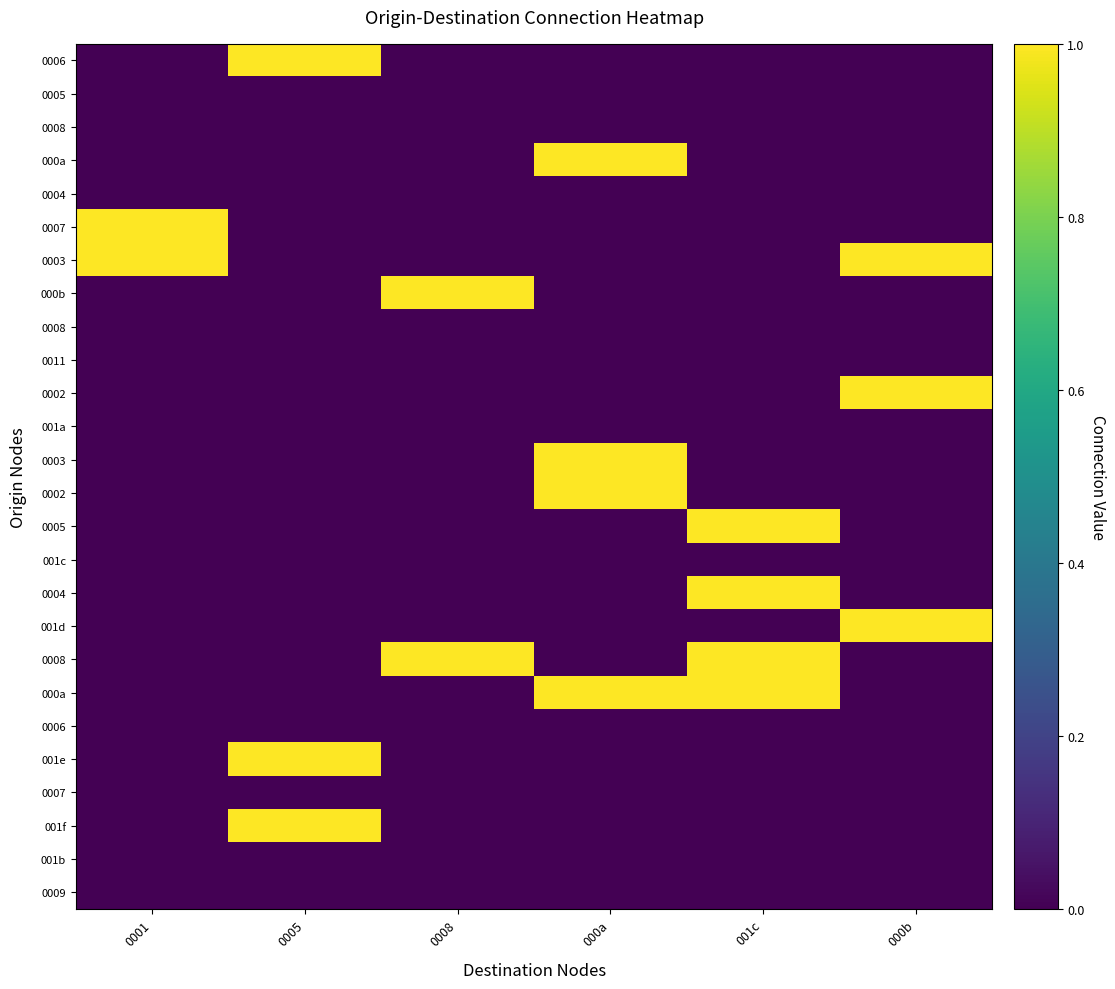

What is the spread (max minus min) of values at 001c?

1